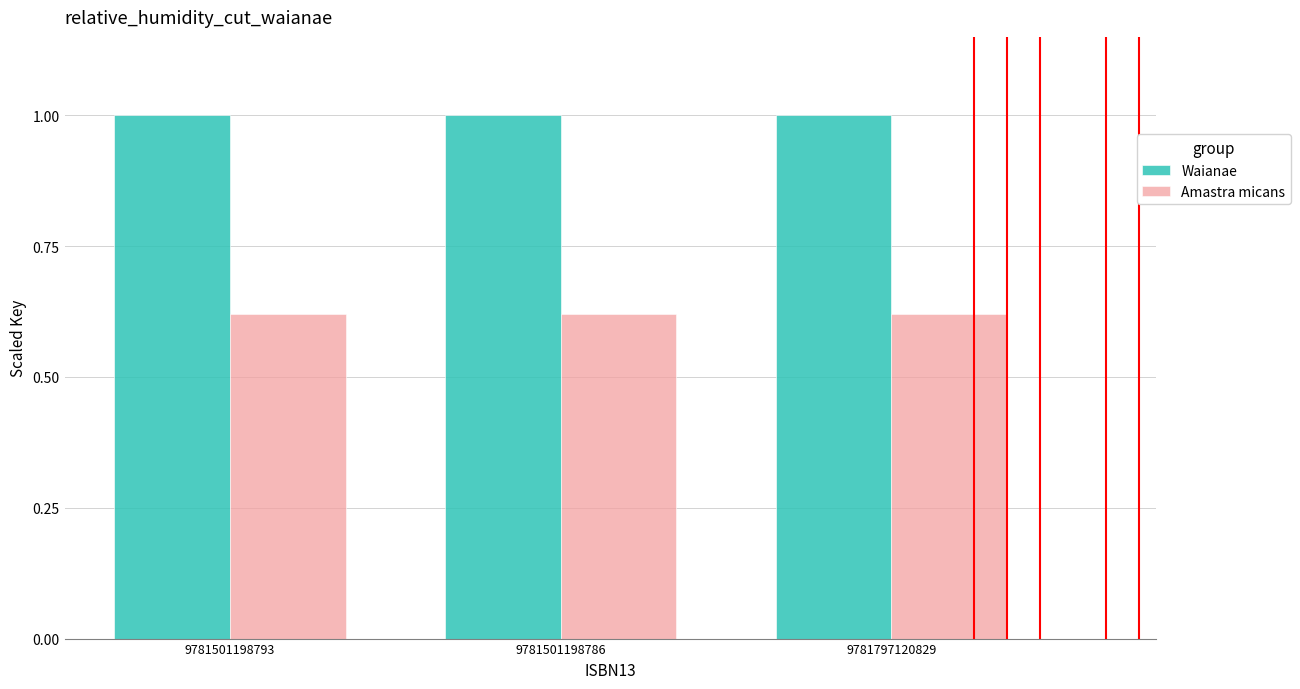

The value of Waianae at 9781501198786 is 1.0. True or false?

True